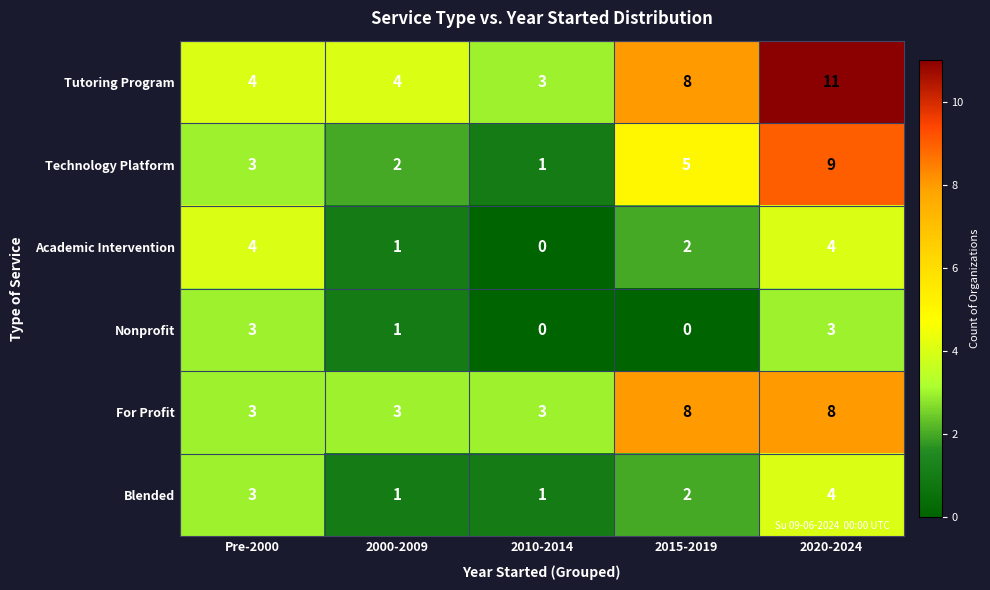

What is the difference between the highest and lowest values at 2020-2024?

8